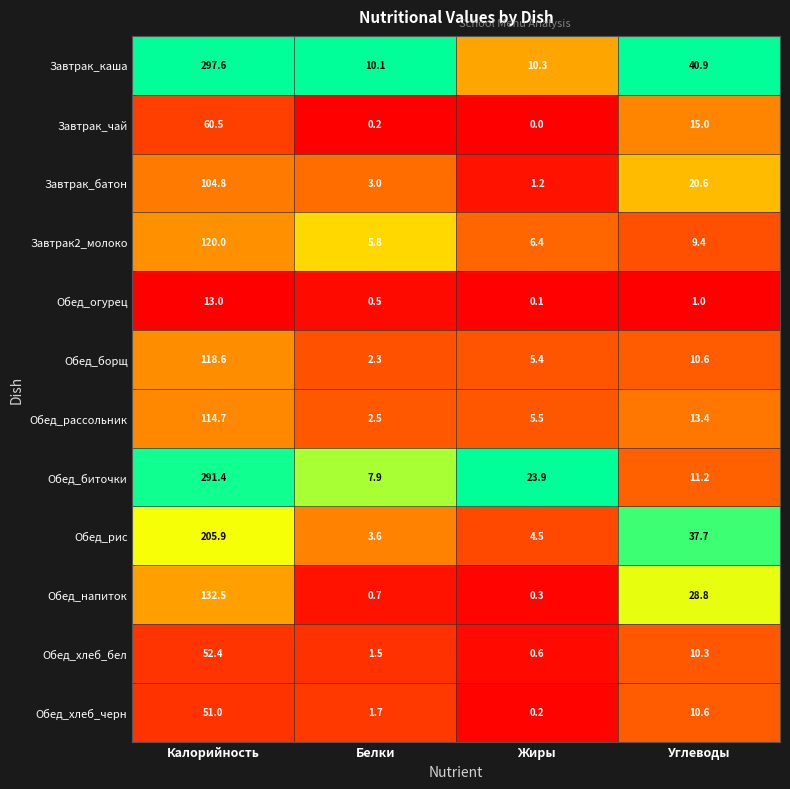

The value of Обед_борщ at Белки is 3.9. True or false?

False